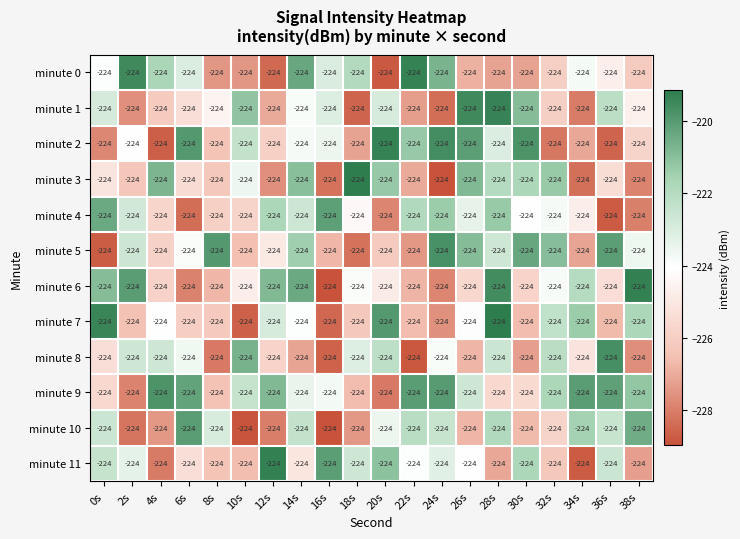

What is the difference between the maximum and second lowest values in the minute 9 series?

8.1